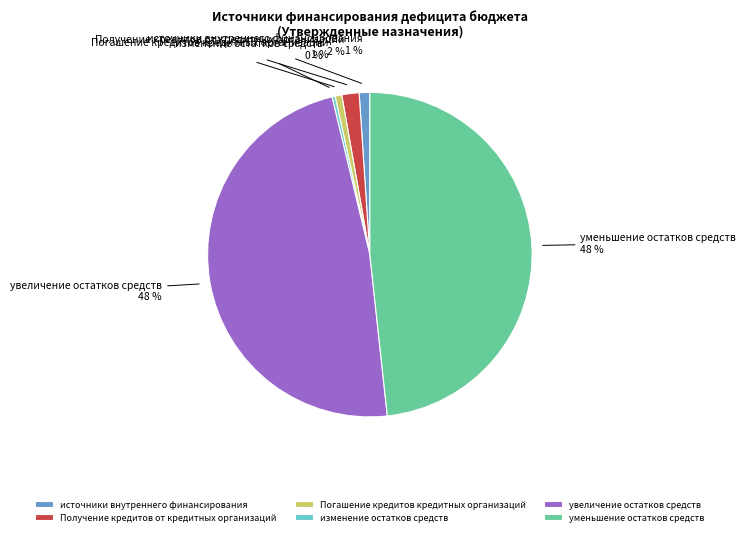

To the nearest percent, what is the average slice percentage?

17%